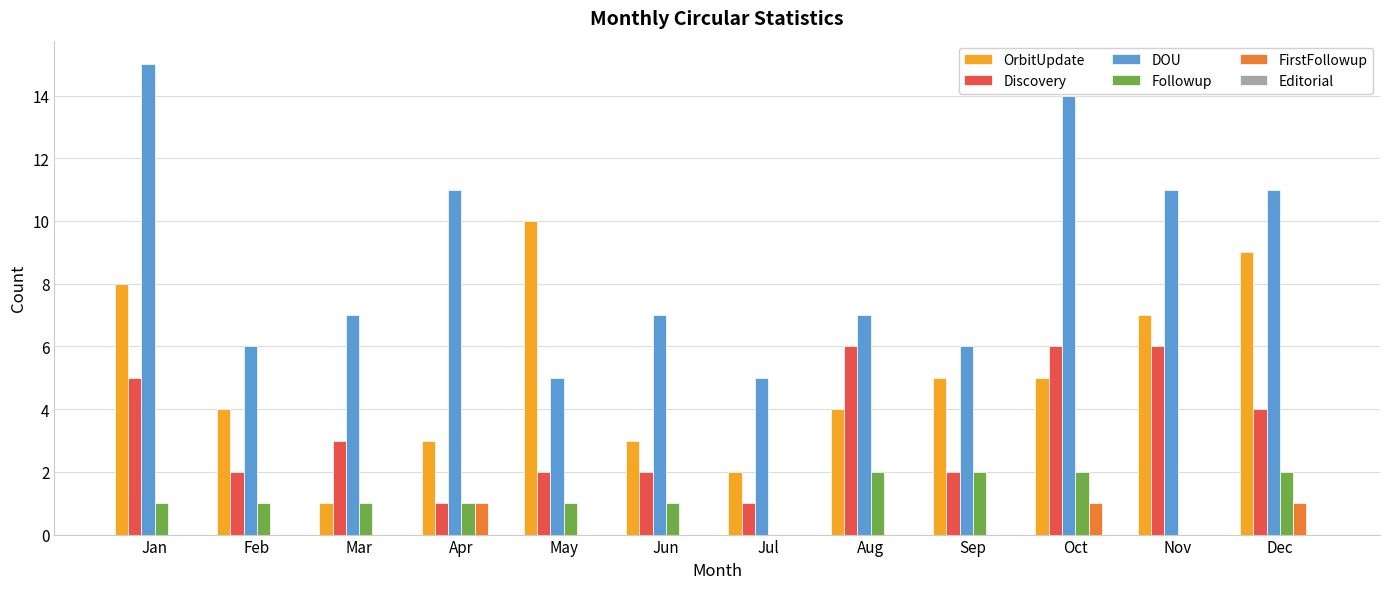

What is the sum of the OrbitUpdate values at Sep and Aug?

9